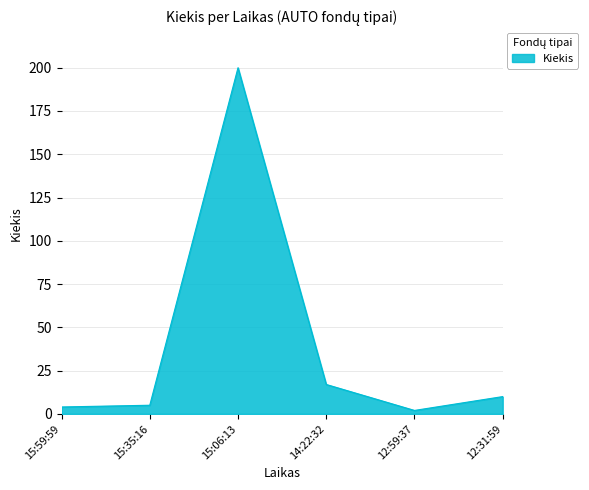

Where is the first local maximum?

15:06:13